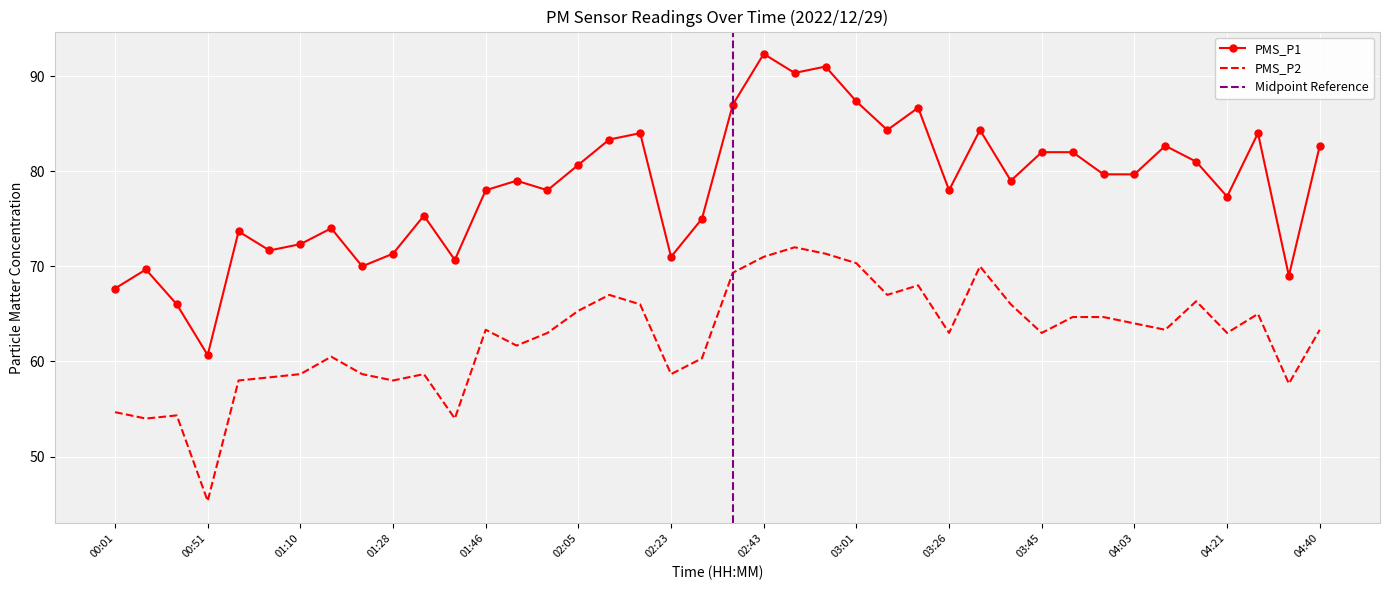

Between 02:55 and 04:09, which is larger?

02:55